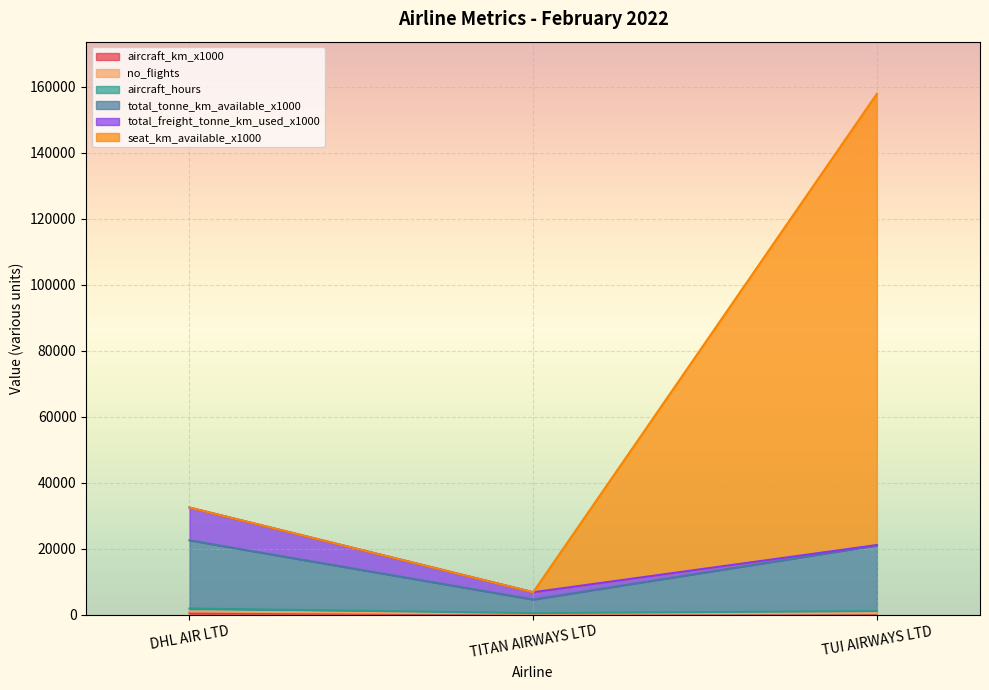

The aircraft_hours series shows 28930.1 at TUI AIRWAYS LTD. True or false?

False